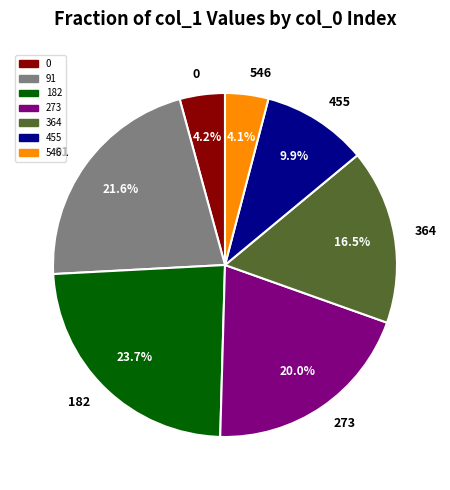

What percentage is the 546 slice, to the nearest percent?

4%